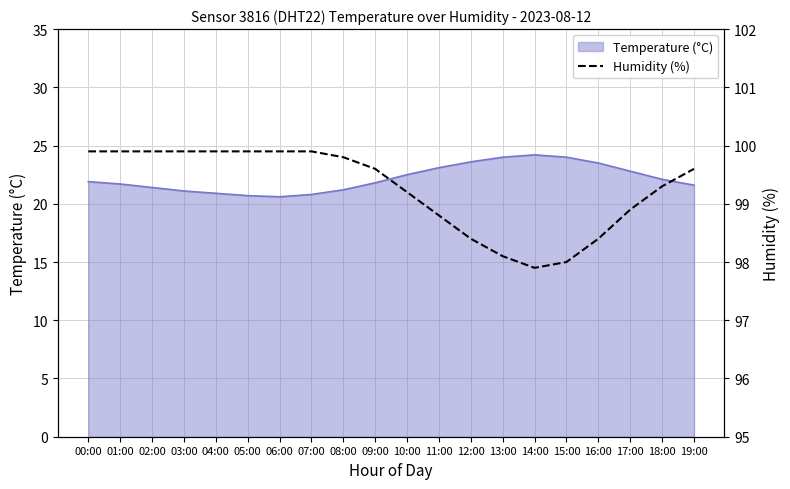

At which category does the chart reach its peak across all series?

00:00